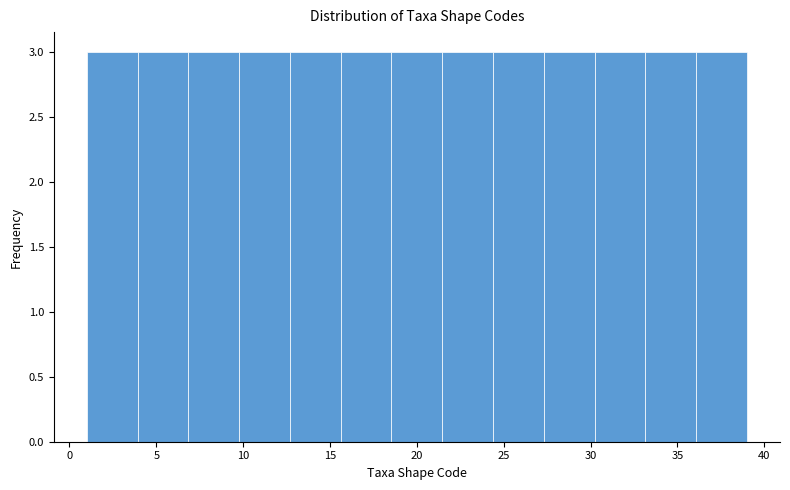

Reading left to right, transcribe this chart: for each bar, give the range it covers on the x-axis and its height. Neither the bar edges nor the heights are printed on the chart, so give them approximately, as read against the axes.

1.0 to 4.0: 3
4.0 to 7.0: 3
7.0 to 10.0: 3
10.0 to 12.5: 3
12.5 to 15.5: 3
15.5 to 18.5: 3
18.5 to 21.5: 3
21.5 to 24.5: 3
24.5 to 27.5: 3
27.5 to 30.0: 3
30.0 to 33.0: 3
33.0 to 36.0: 3
36.0 to 39.0: 3